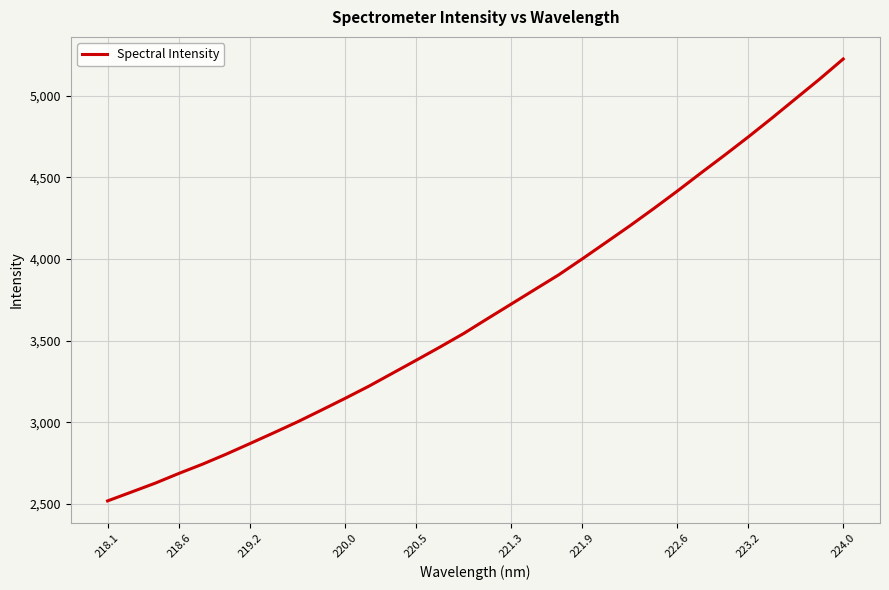

What is the smallest value displayed?

2518.7